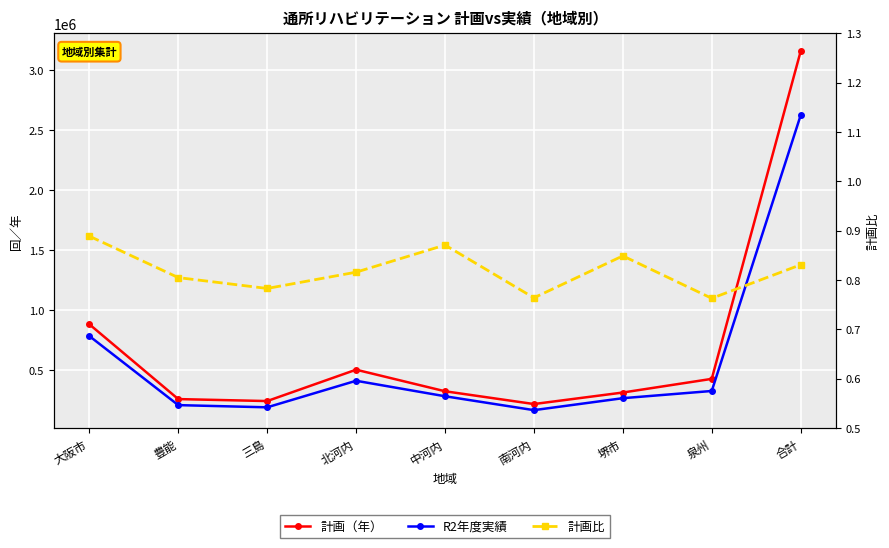

Reading left to right, list all the values displayed in this chart.

計画（年）: 880377.0	256980.0	240574.8	501883.2	322227.6	215702.4	311646.0	425445.6	3154836.6
R2年度実績: 782308.0	206746.0	188387.0	409646.0	280622.0	164846.0	264481.0	324508.0	2621544.0
計画比: 0.9	0.8	0.8	0.8	0.9	0.8	0.8	0.8	0.8